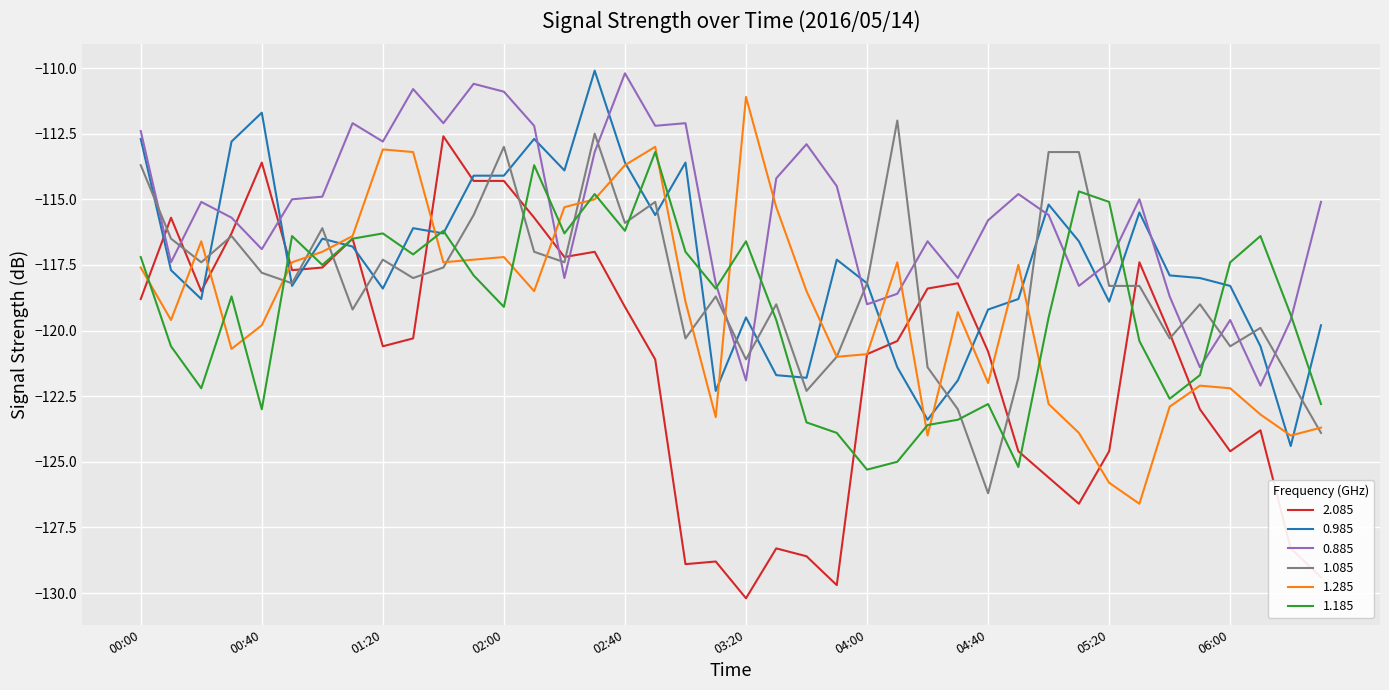

What is the lowest value of the 0.985 series?

-124.4